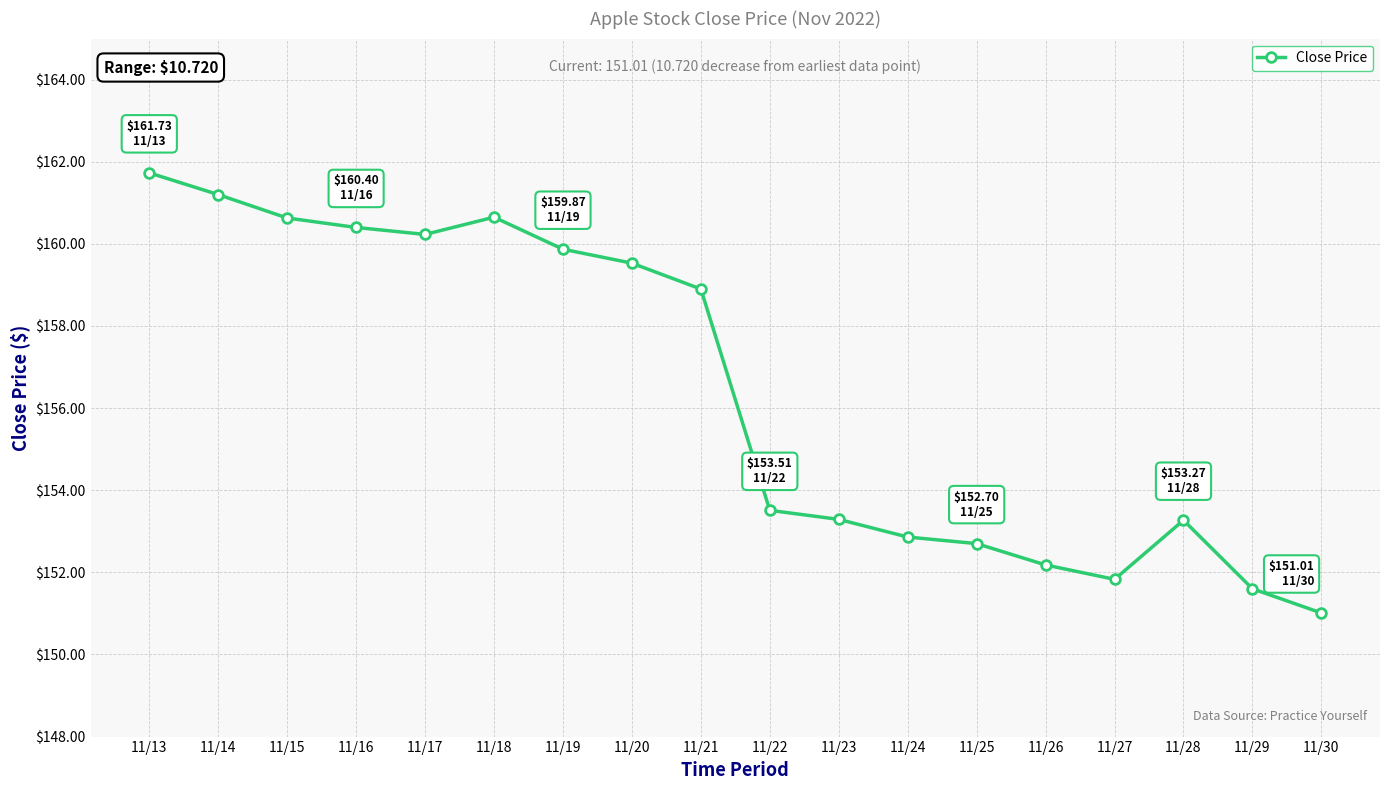

What is the approximate value at 11/28?

153.3